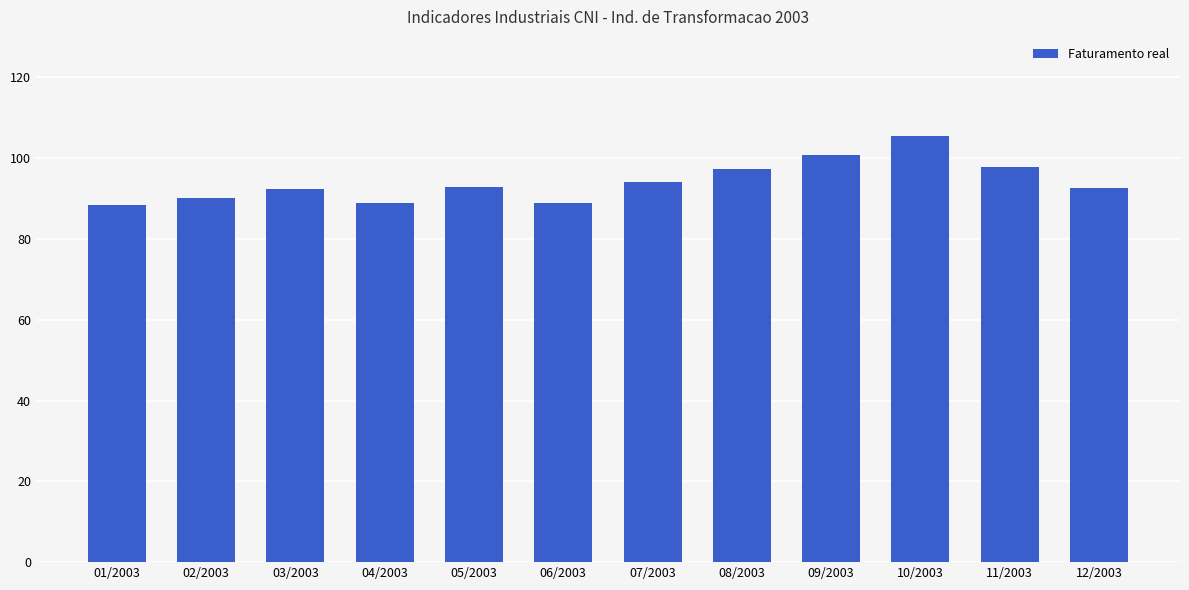

What is the difference between the values at 08/2003 and 06/2003?

8.4